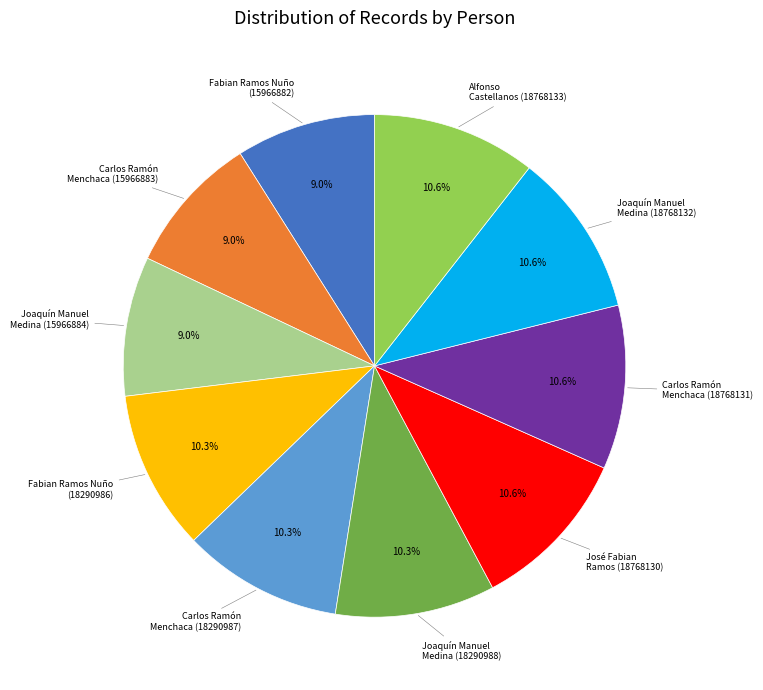

Is there a majority slice in this chart?

No